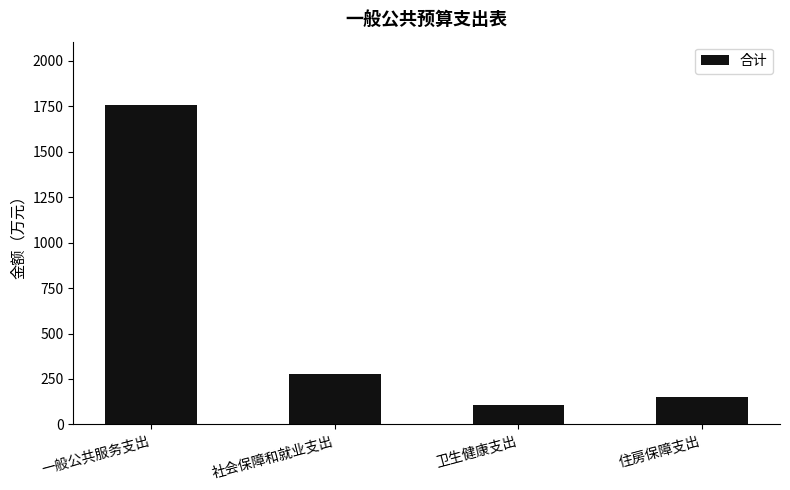

Does the chart contain any negative values?

No